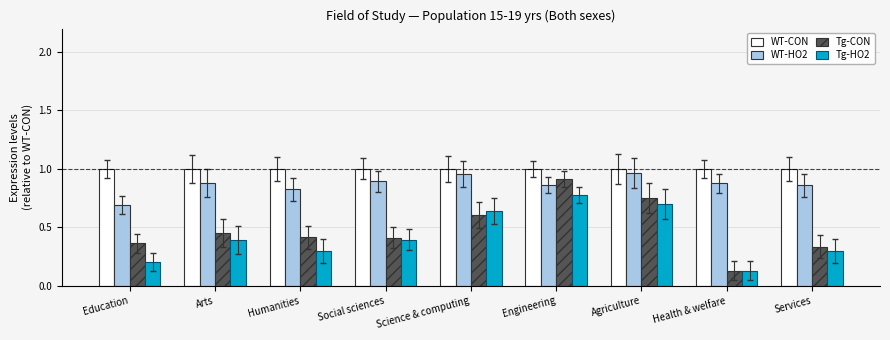

What are all the series names shown in the legend?

WT-CON, WT-HO2, Tg-CON, Tg-HO2